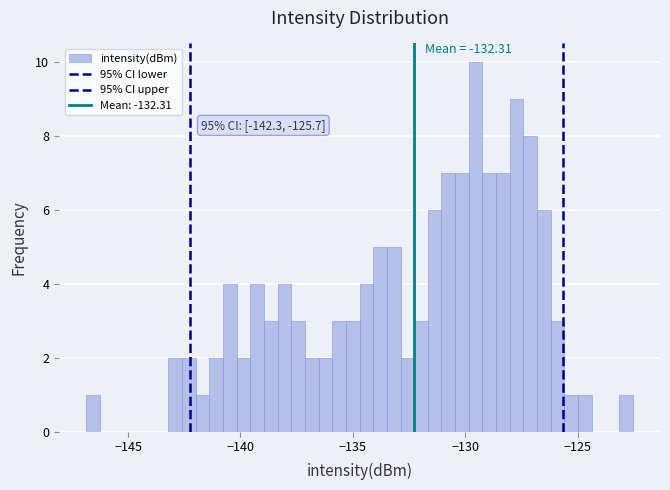

Around what value on the x-axis is the tallest bar? Give the approximate position of its centre, as read against the axis.

-129.5